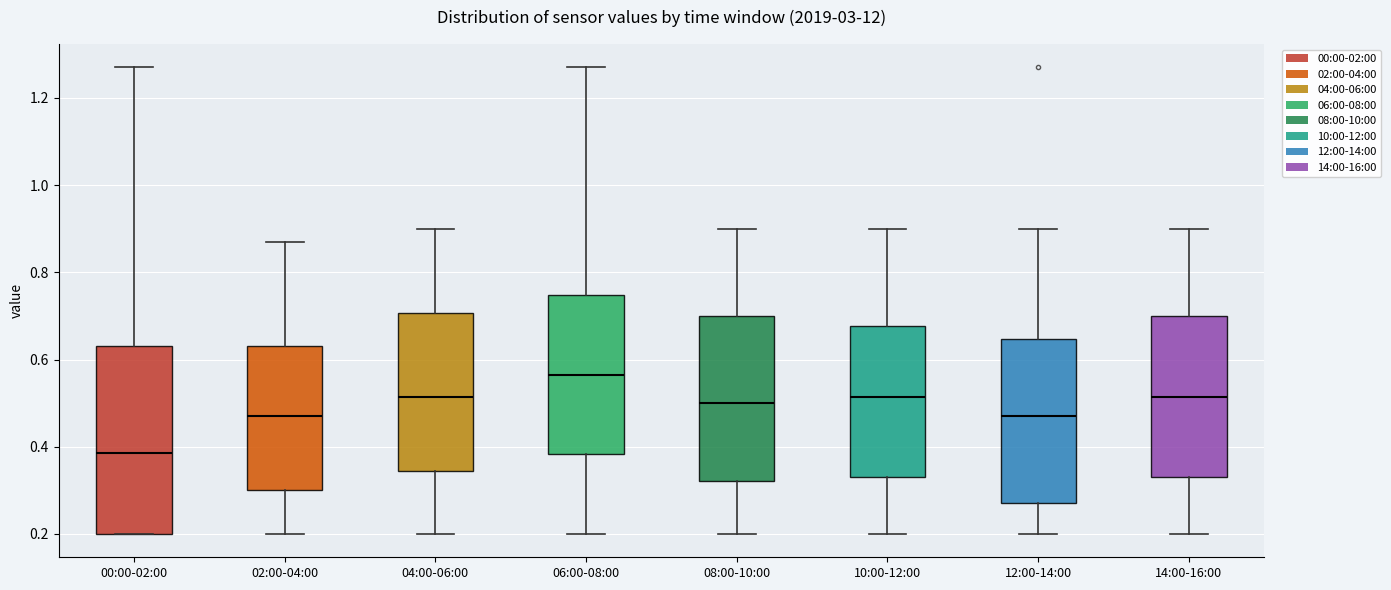

Where does the upper whisker of the box for 10:00-12:00 end on the y-axis? The values are not printed on the chart, so give them approximately, as read against the axis.

0.90